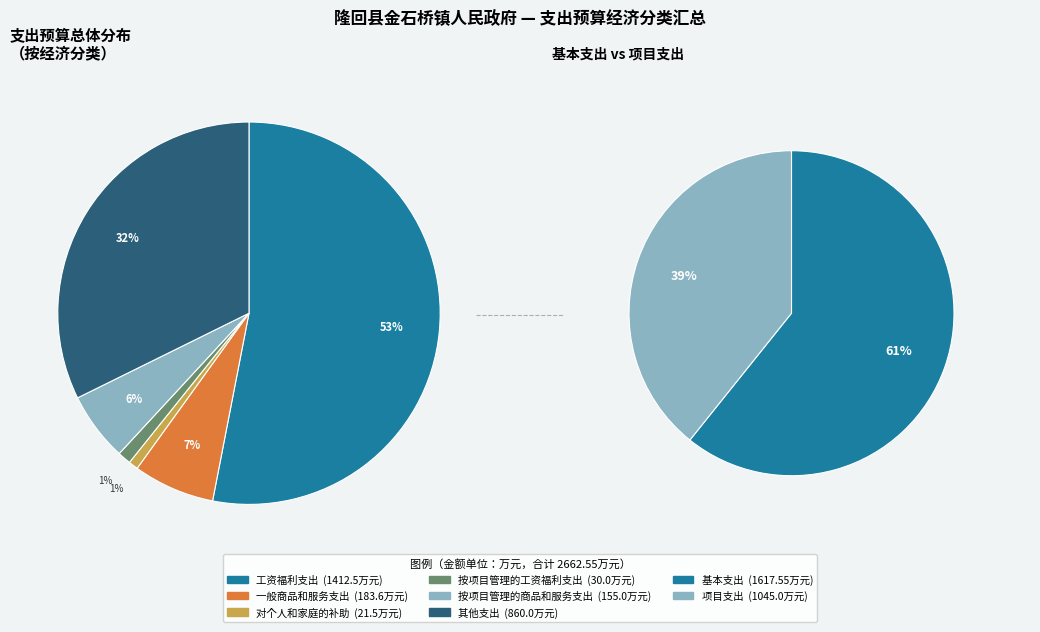

Which has a higher value, 对个人和家庭的补助 or 按项目管理的工资福利支出?

按项目管理的工资福利支出